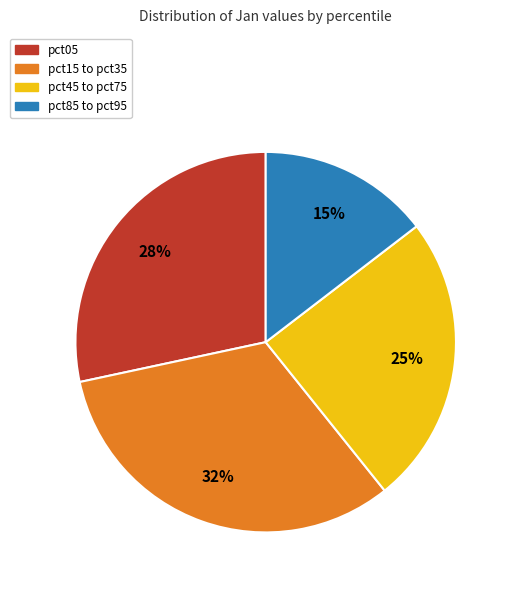

Is there a majority slice in this chart?

No